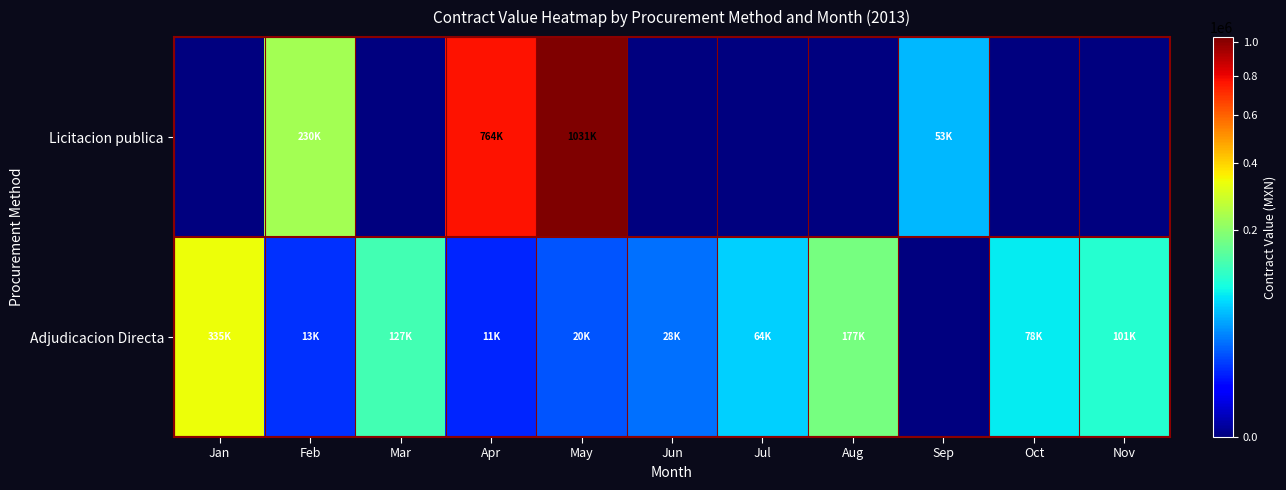

Which series has the widest spread of values?

Licitacion publica